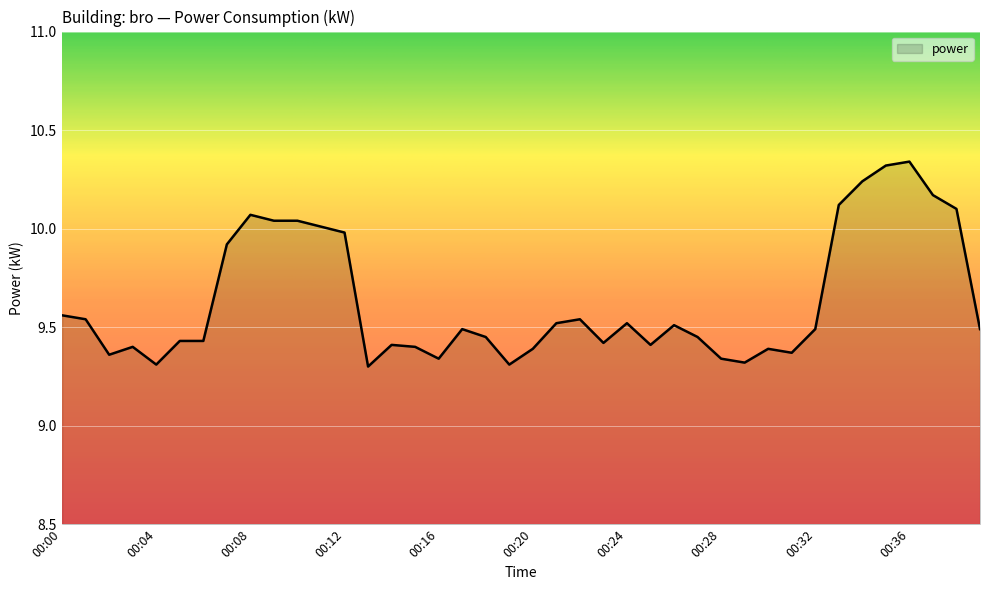

What is the difference between the maximum and minimum values?

1.0